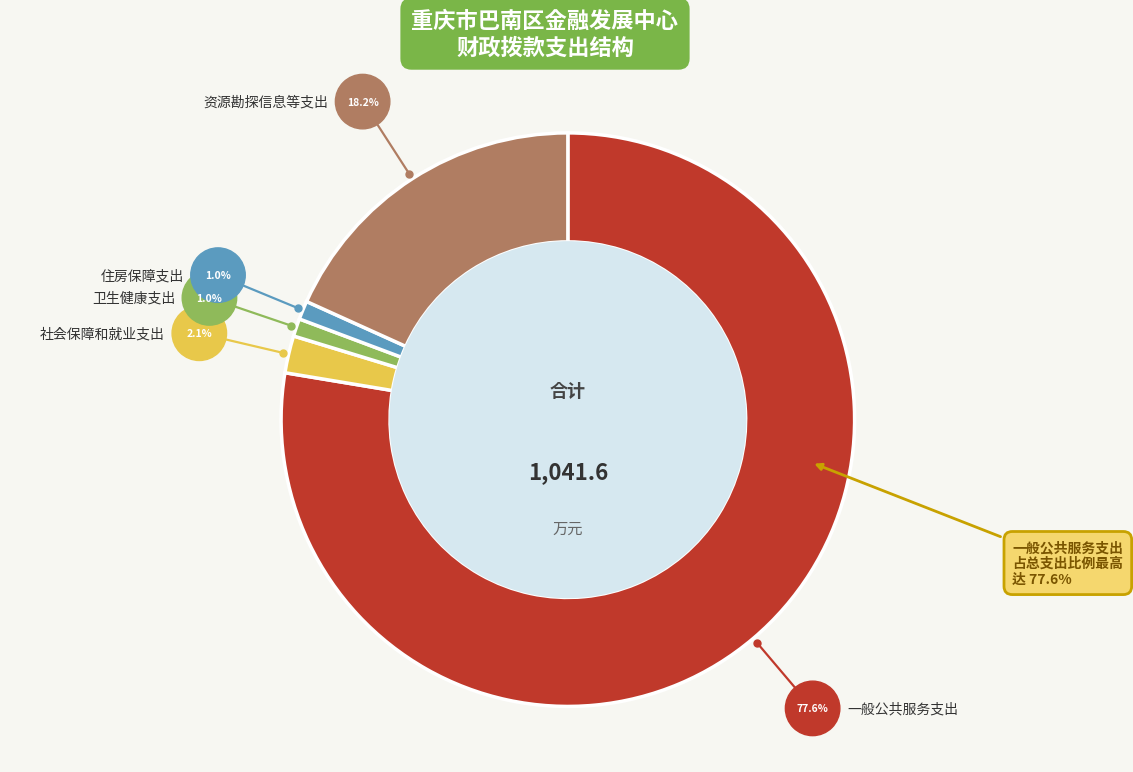

Which category has the biggest portion of the pie?

一般公共服务支出